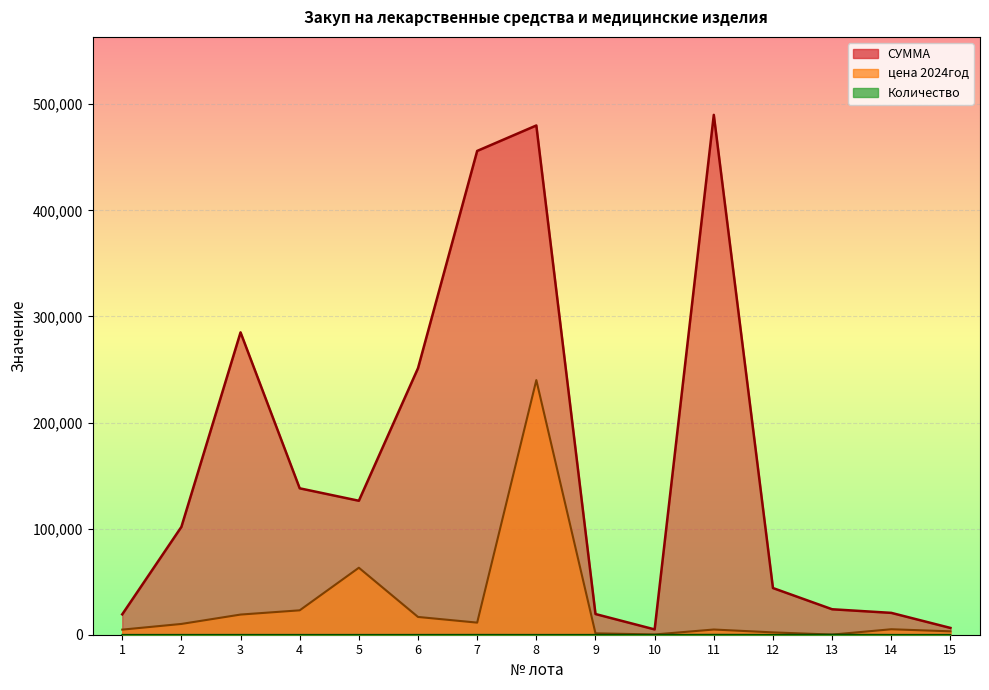

Rank the series at 4 from highest to lowest value.

СУММА, цена 2024год, Количество